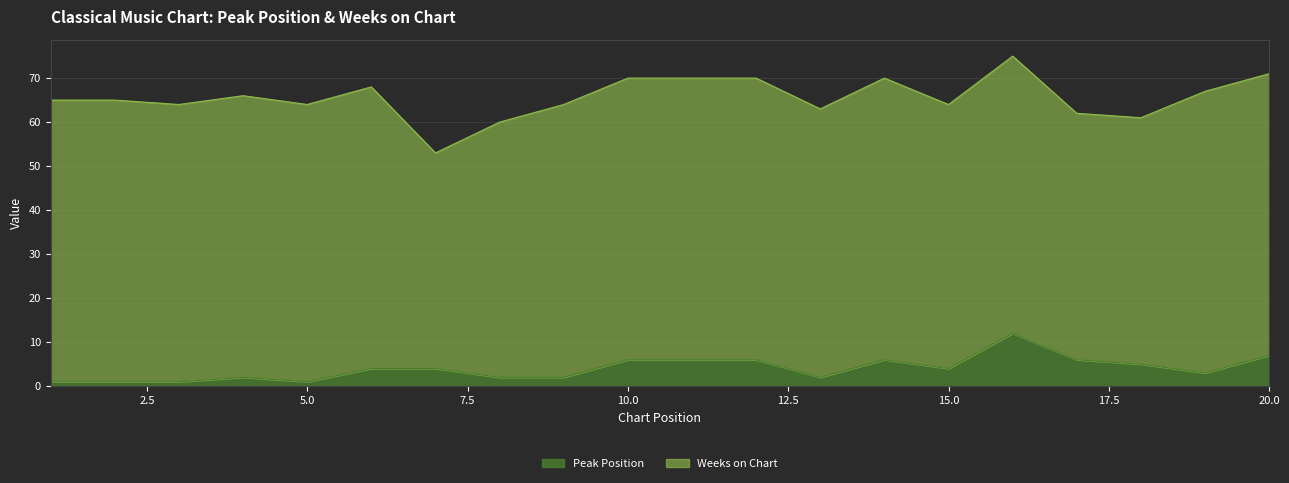

Between 12 and 18, which is larger?

12